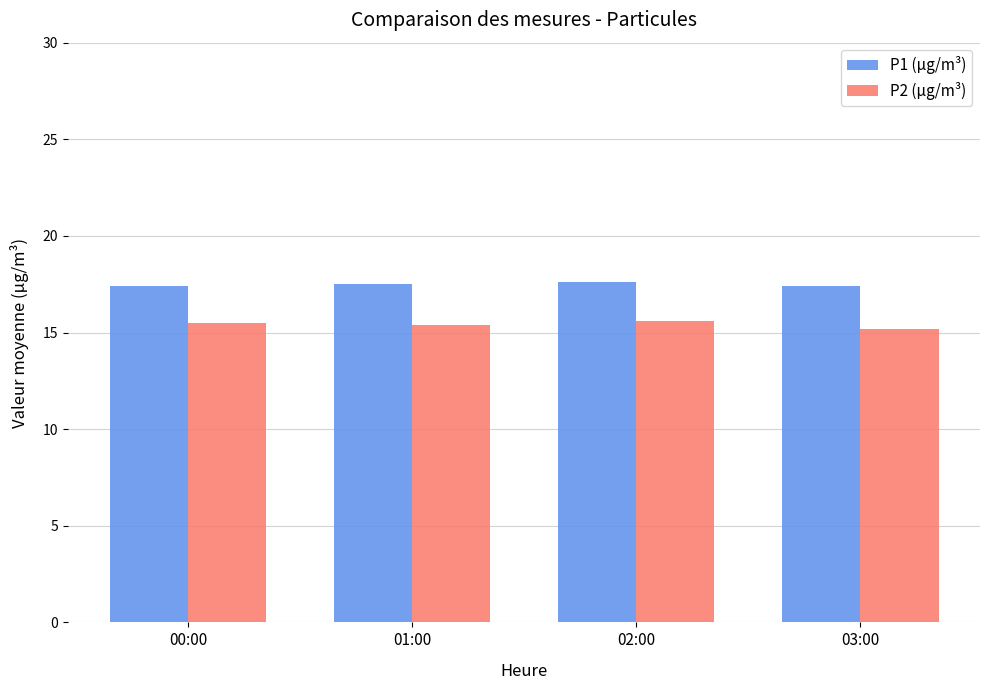

What is the value of the P1 (µg/m³) bar at the 4th from the left?

17.4